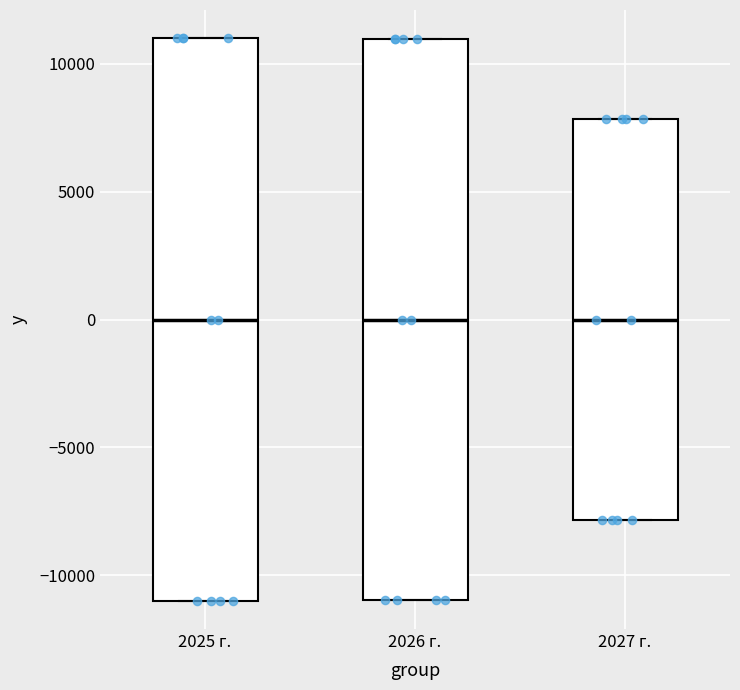

Reading left to right, read every box against the y-axis: the position of its median line, the range the box covers, and the ends of its whiskers. The values are not printed on the chart, so give them approximately, as read against the axis.

2025 г.: median 0, box -11000 to 11000, whiskers -11000 to 11000
2026 г.: median 0, box -11000 to 11000, whiskers -11000 to 11000
2027 г.: median 0, box -8000 to 8000, whiskers -8000 to 8000